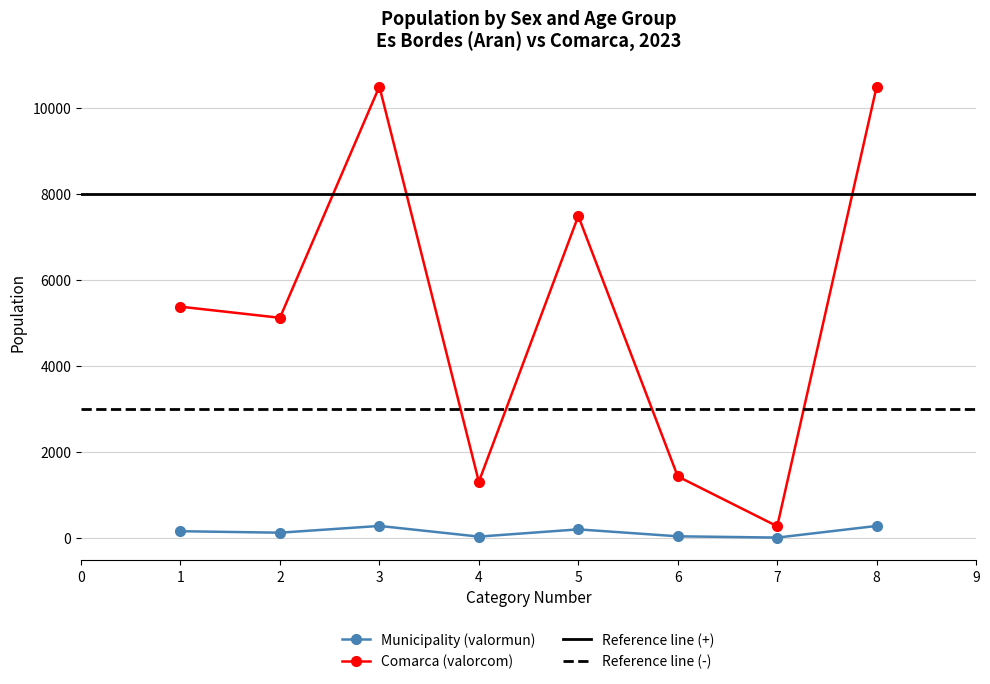

List the series in order of their overall mean, highest first.

Comarca (valorcom), Municipality (valormun)